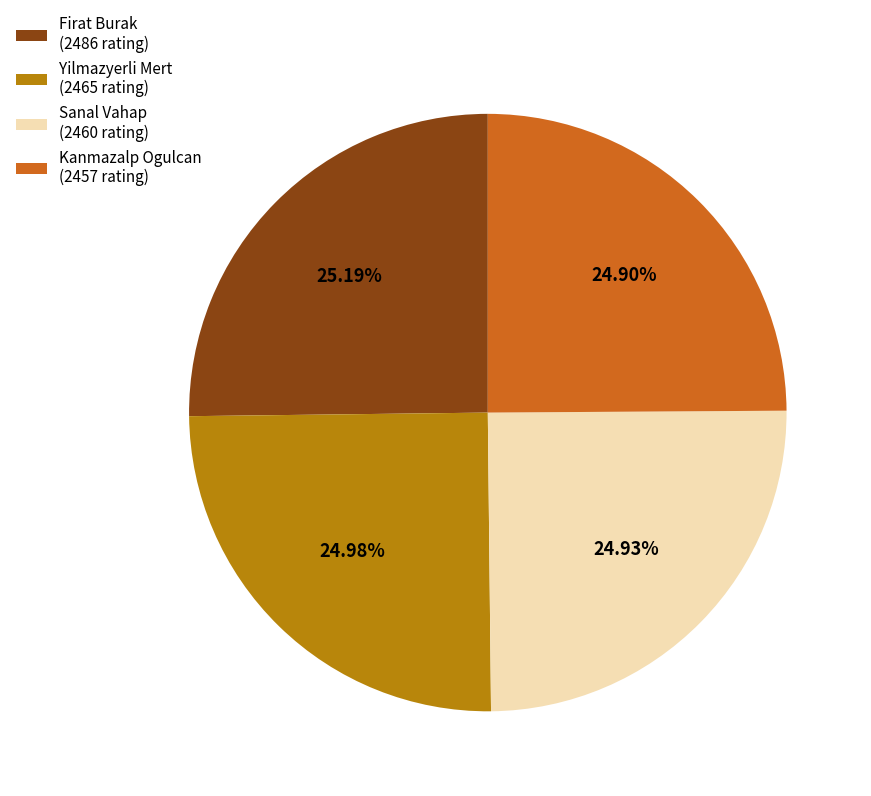

Is the sum of Yilmazyerli Mert (2465 rating) and Sanal Vahap (2460 rating) greater than half?

No